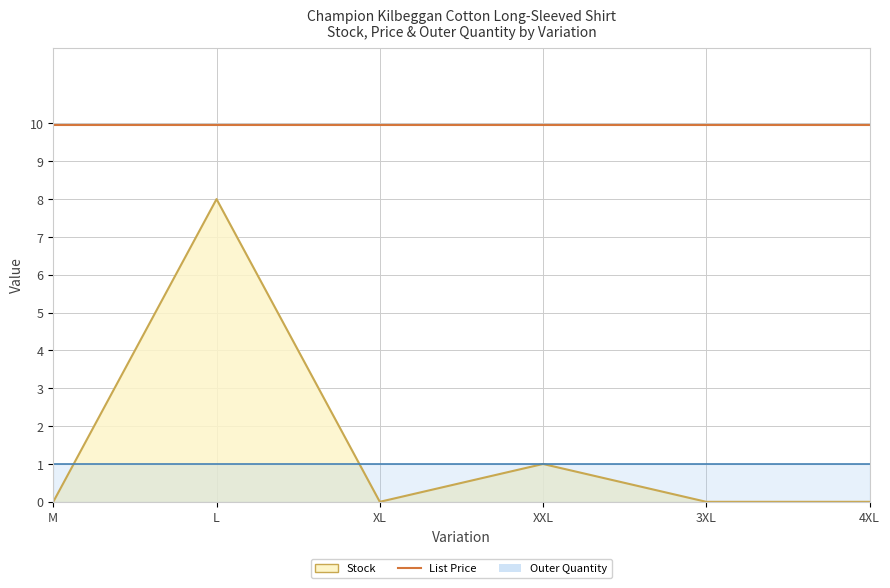

What is the difference between the highest and lowest values at XL?

9.9